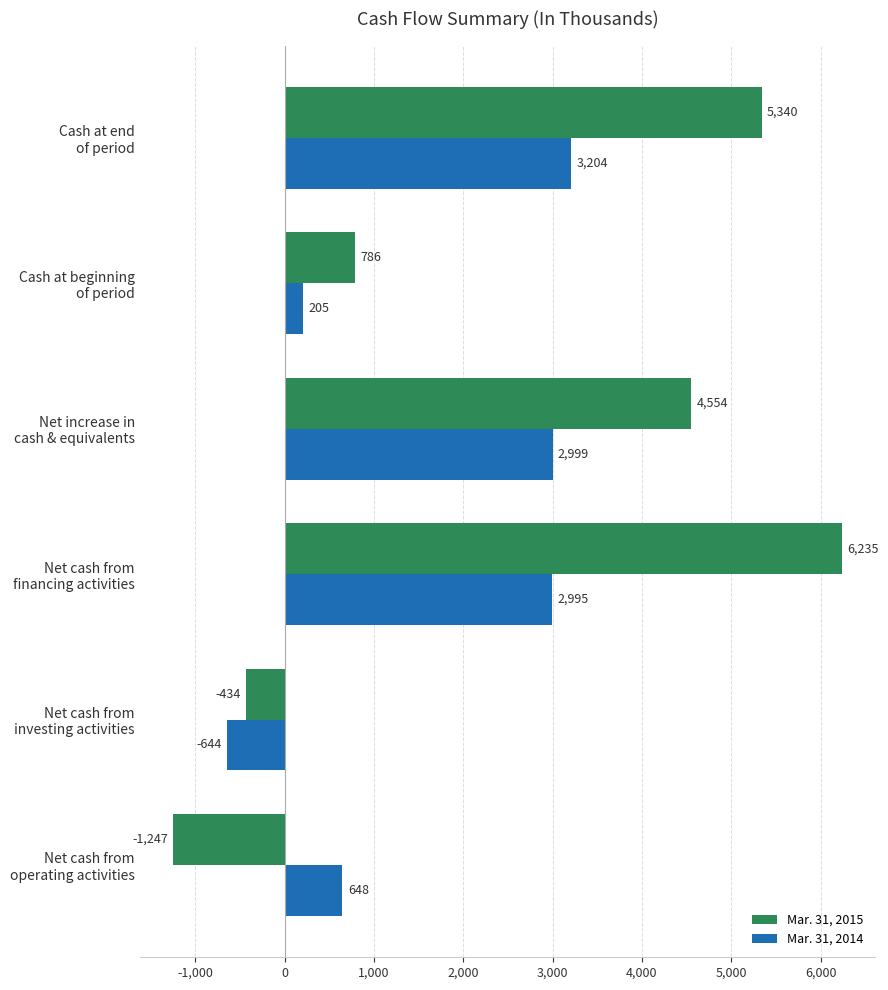

What is the difference between the maximum and minimum values in the Mar. 31, 2015 series?

7482